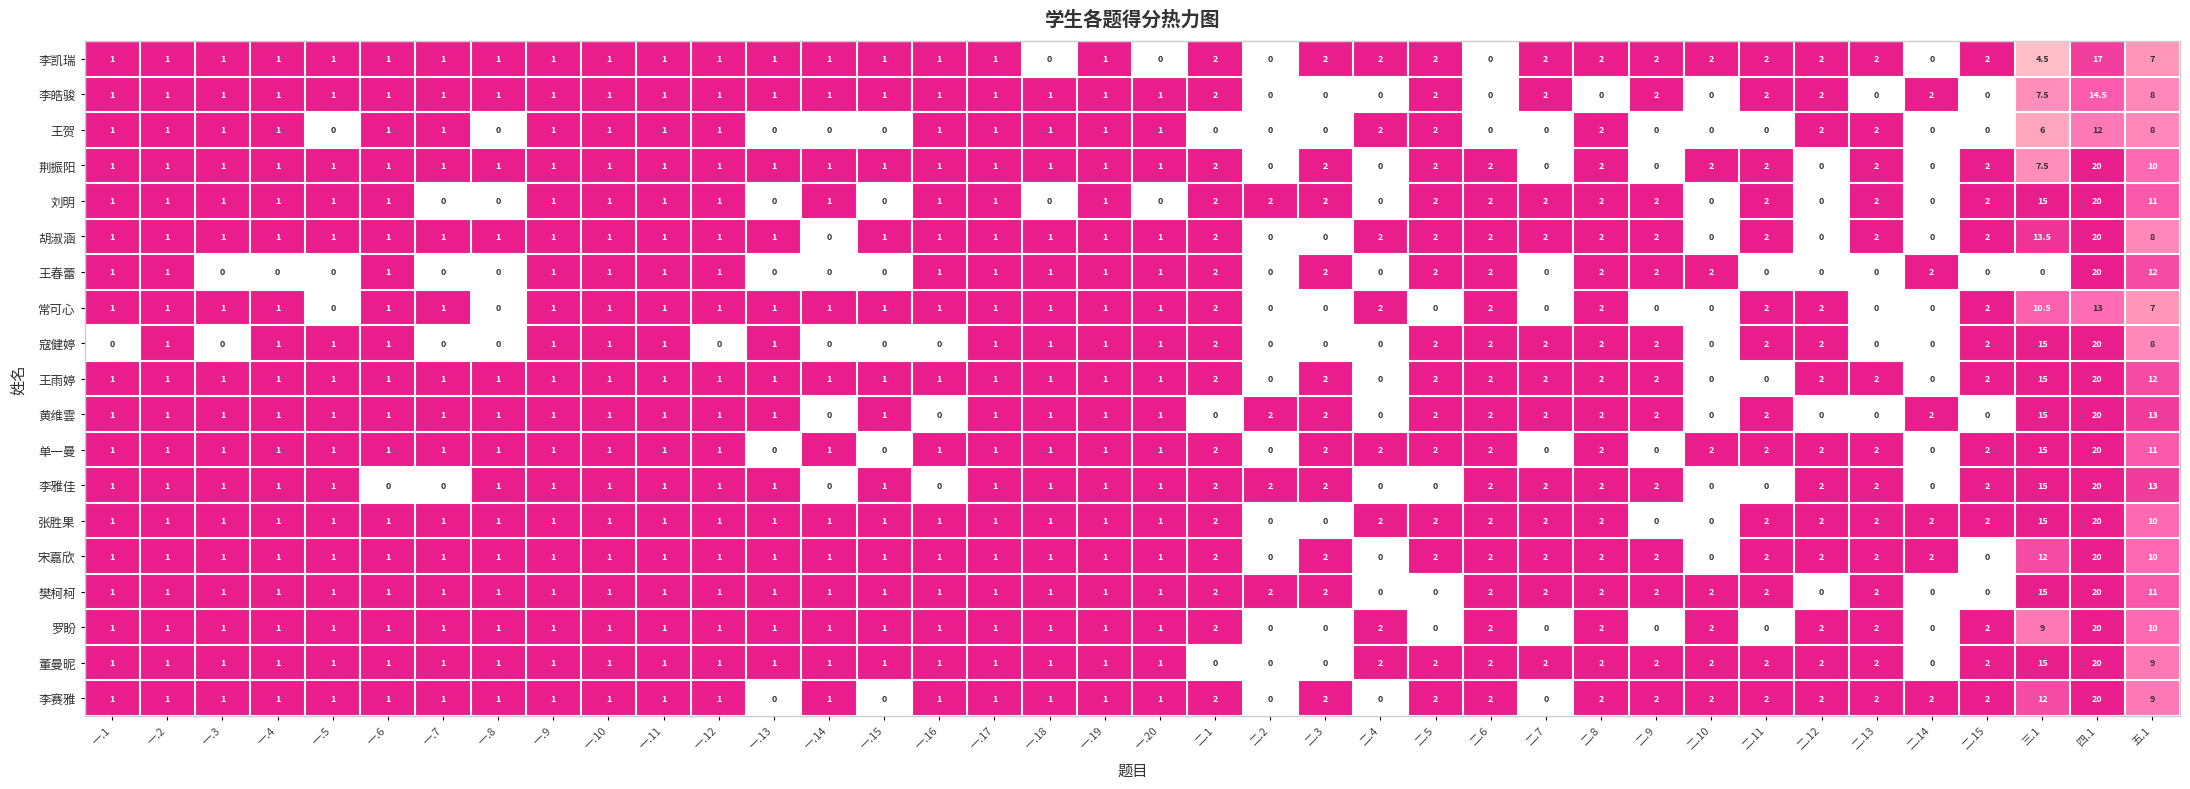

What is the maximum value for 王春蕾?

20.0